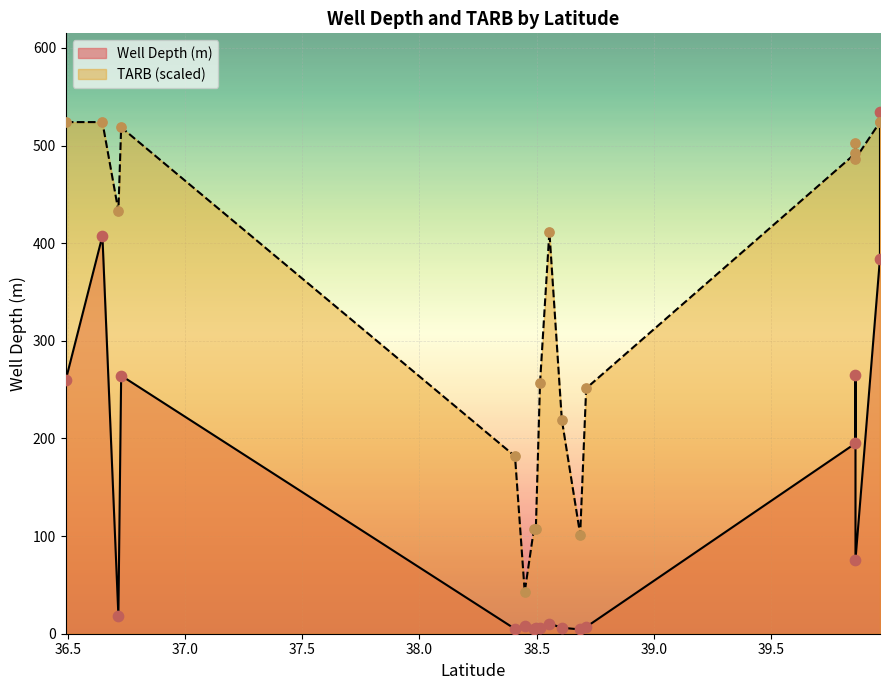

Which series contains the highest Y value?

Well Depth (m)